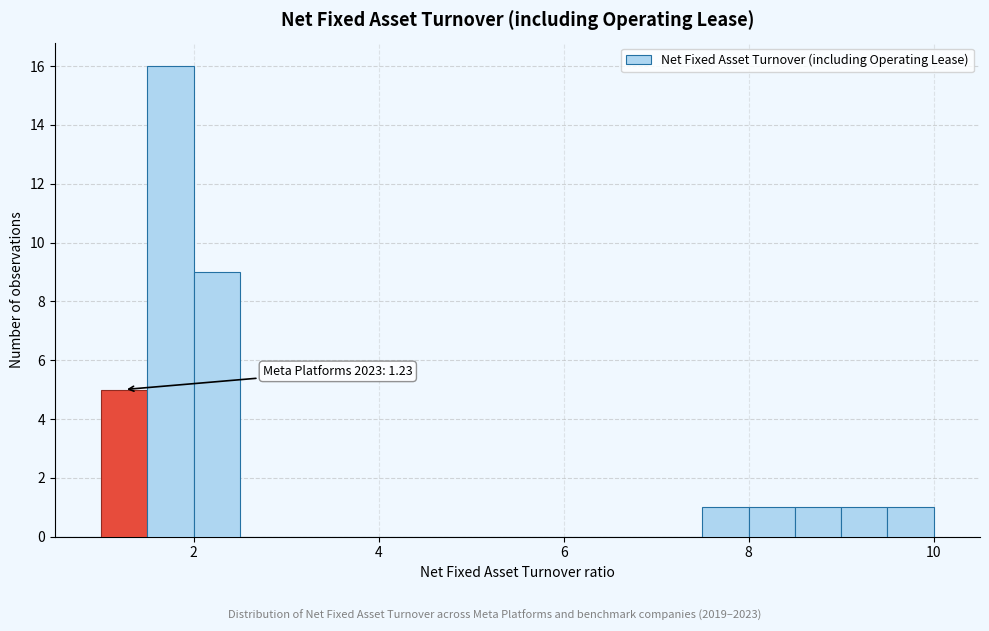

Read against the x-axis, roughly where is the centre of the tallest bar?

1.8